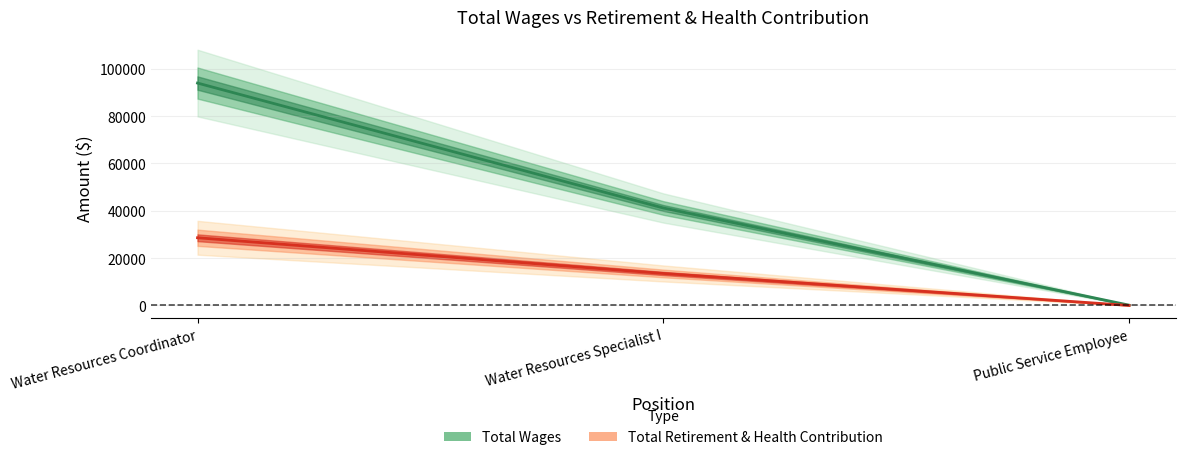

At which label does Total Wages reach its peak?

Water Resources Coordinator